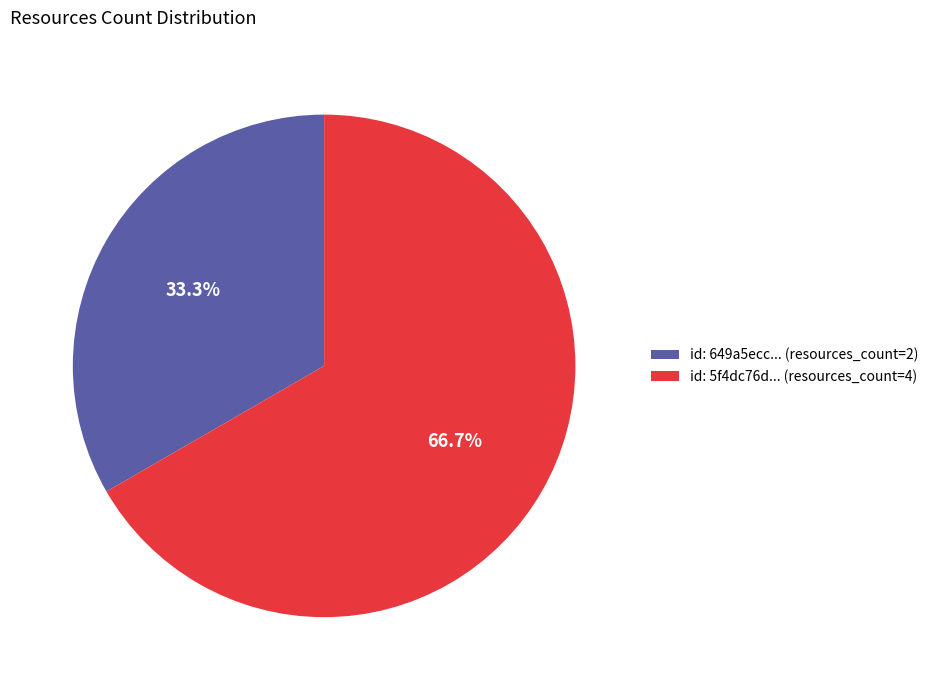

What is the ratio of the value at id: 649a5ecc... (resources_count=2) to the value at id: 5f4dc76d... (resources_count=4)?

0.5